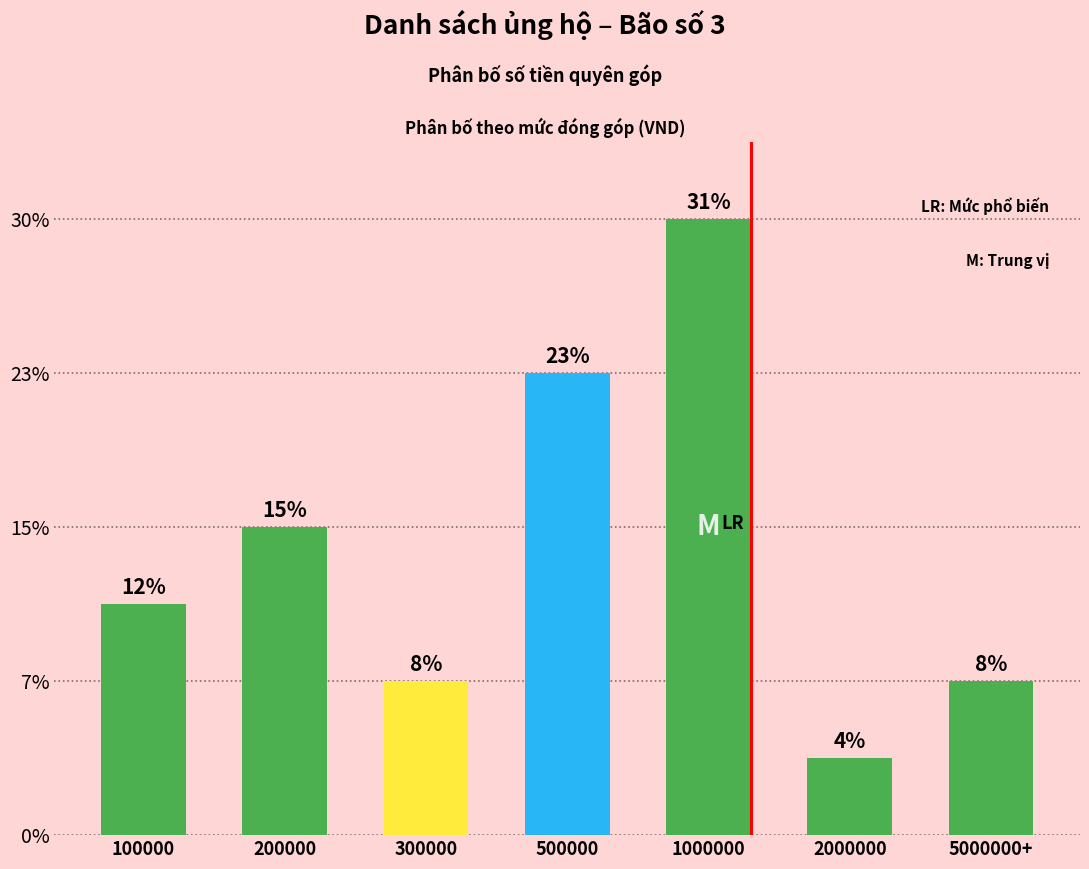

Are the bars horizontal?

No